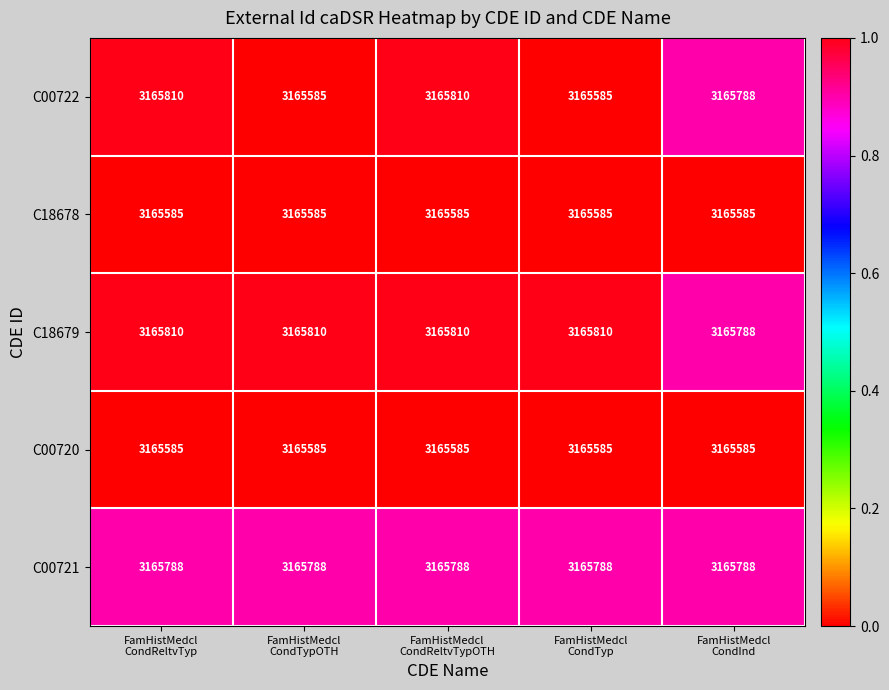

At how many categories does at least one series exceed 3165781?

5